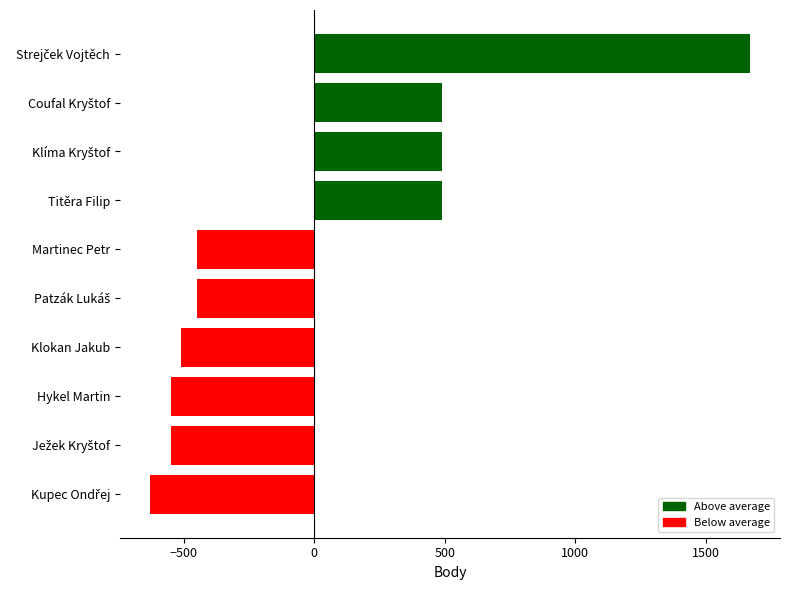

What is the maximum value shown in the chart?

1670